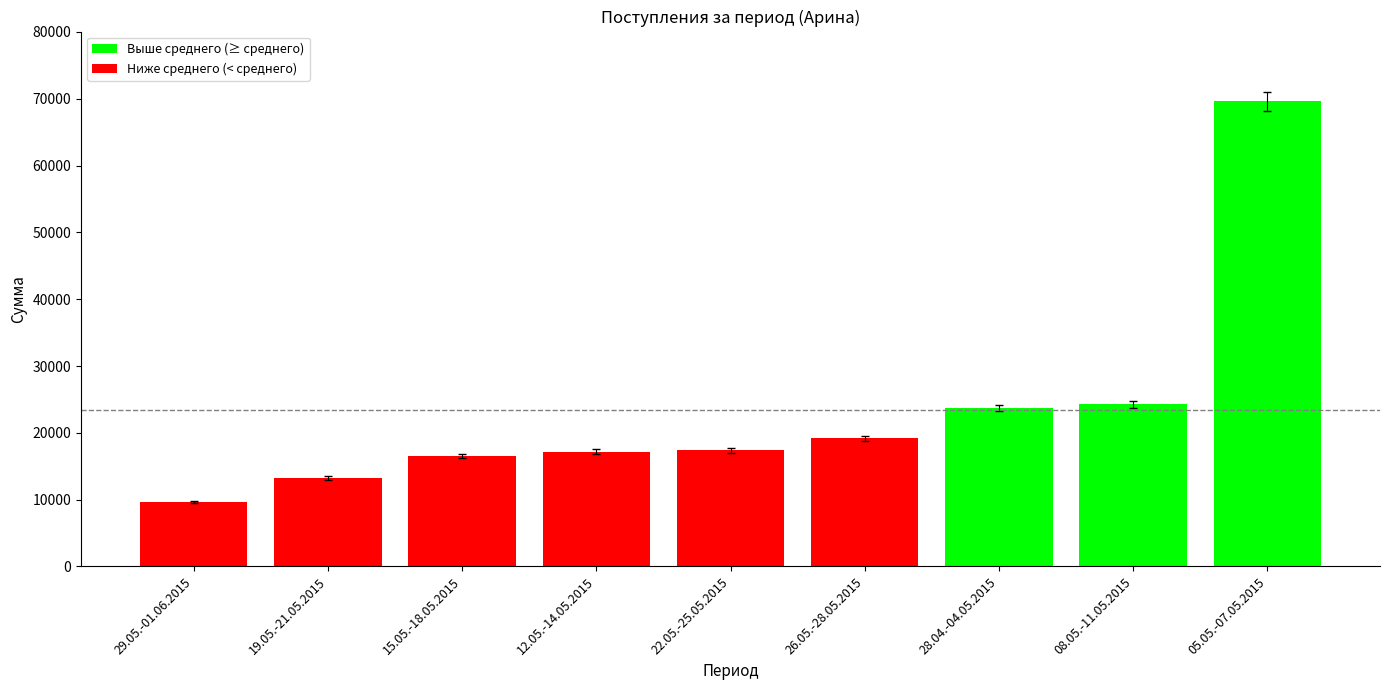

Which has a higher value, 29.05.-01.06.2015 or 15.05.-18.05.2015?

15.05.-18.05.2015